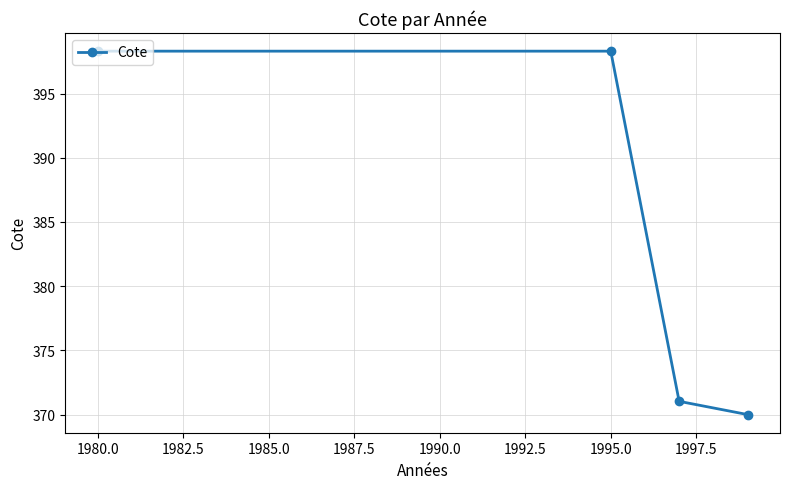

What is the minimum value shown in the chart?

370.0